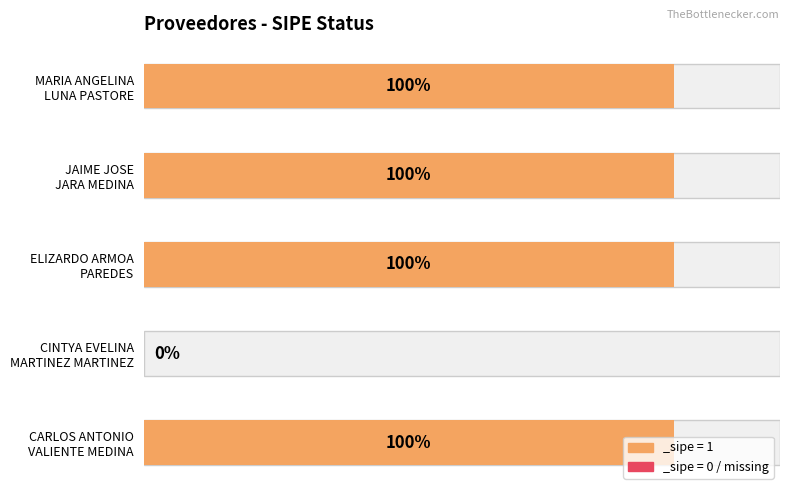

Which has a higher value, JAIME JOSE
JARA MEDINA or CARLOS ANTONIO
VALIENTE MEDINA?

JAIME JOSE
JARA MEDINA